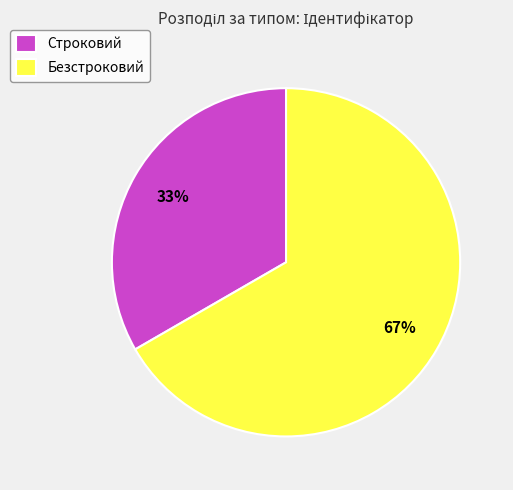

Combined, do Строковий and Безстроковий account for over 50%?

Yes